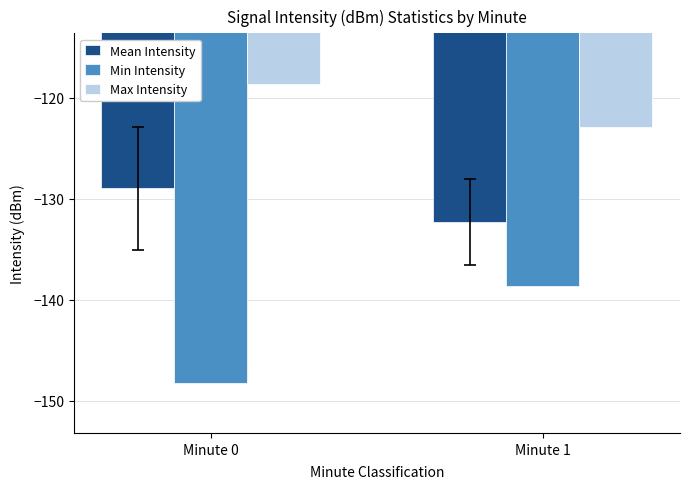

What are all the series names shown in the legend?

Mean Intensity, Min Intensity, Max Intensity